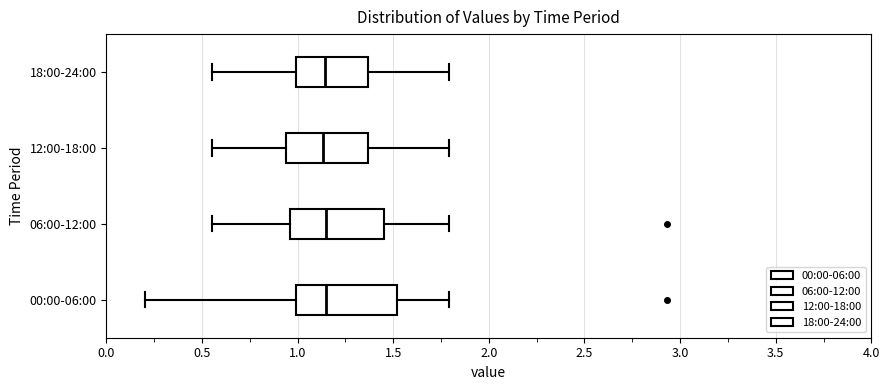

Where does the median line of the box for 00:00-06:00 sit on the x-axis? The values are not printed on the chart, so give them approximately, as read against the axis.

1.15